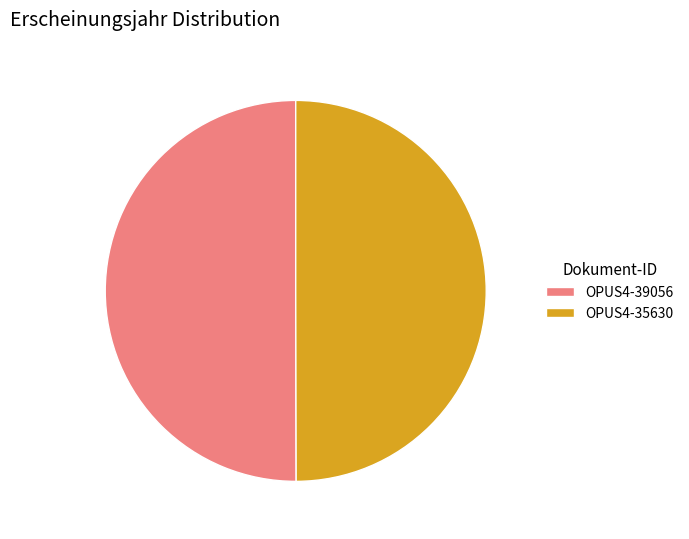

Is the sum of OPUS4-39056 and OPUS4-35630 greater than half?

Yes